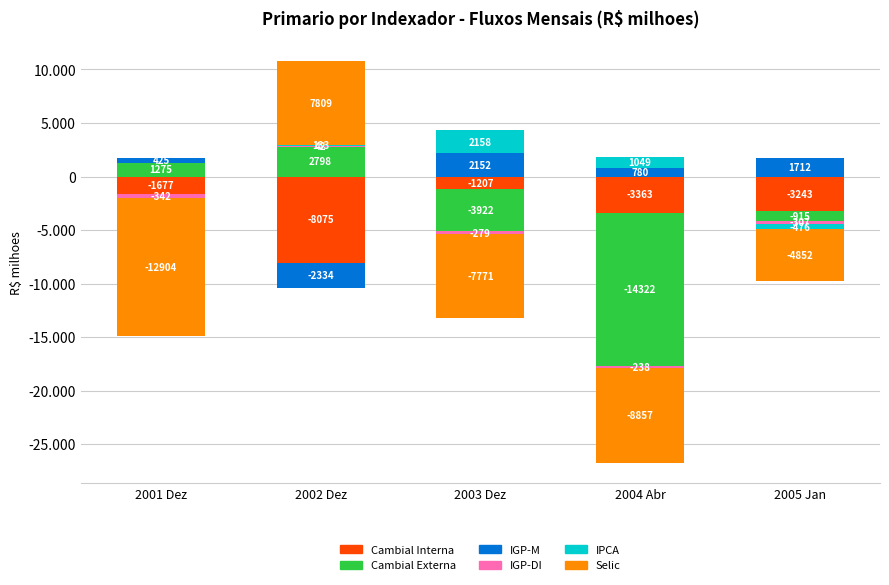

The IGP-DI series shows -23.0 at 2004 Abr. True or false?

False